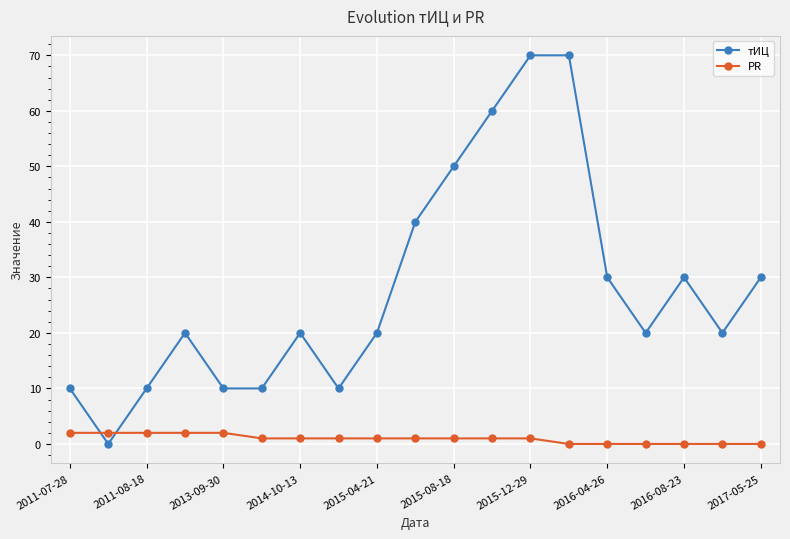

How many distinct data groups are displayed?

2